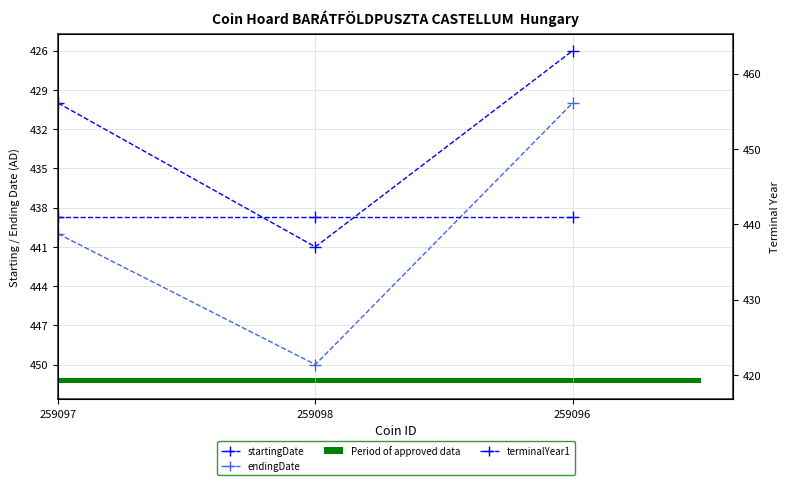

How many distinct data groups are displayed?

3